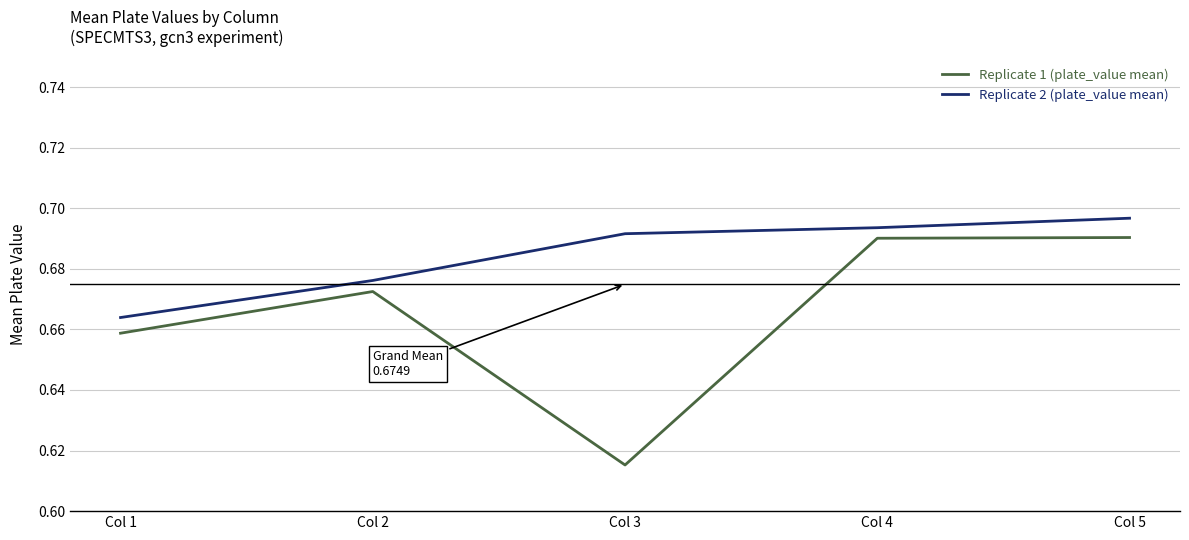

Which series has the widest spread of values?

Replicate 1 (plate_value mean)